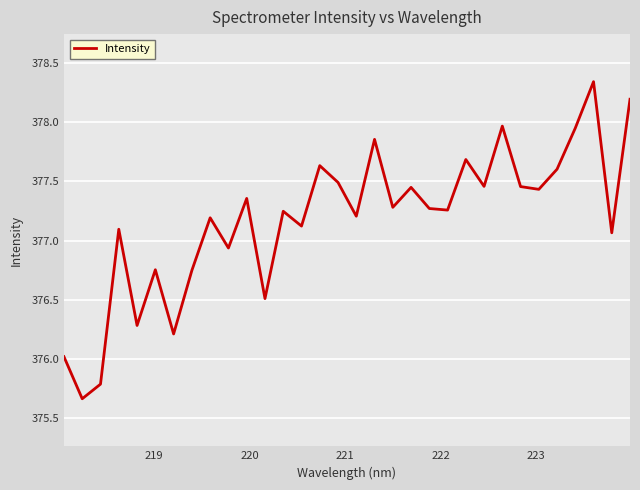

What is the difference between the maximum and minimum values?

2.7